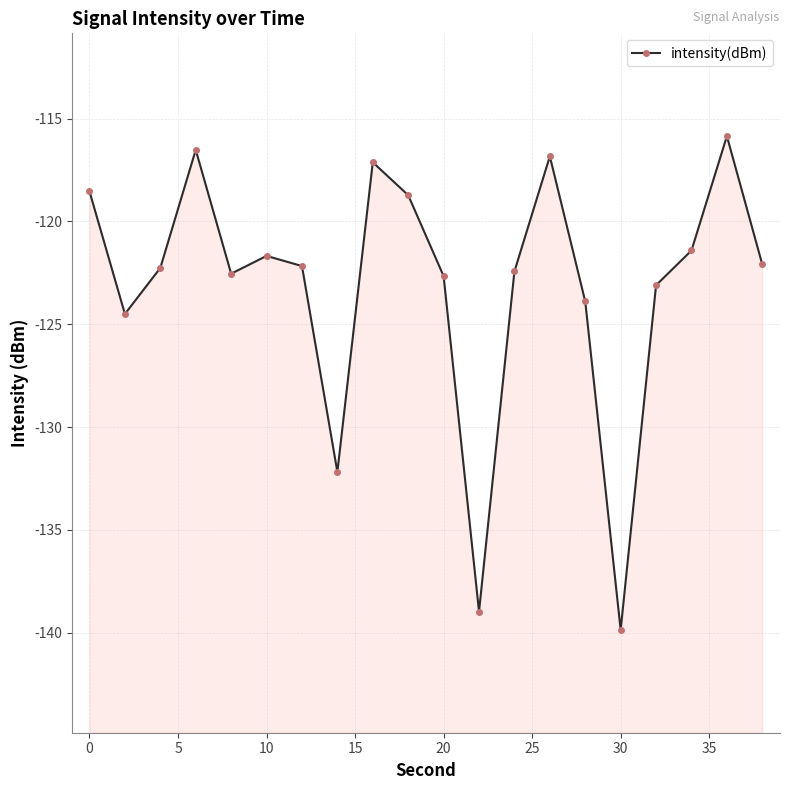

Does the chart display data point markers on the line(s)?

Yes